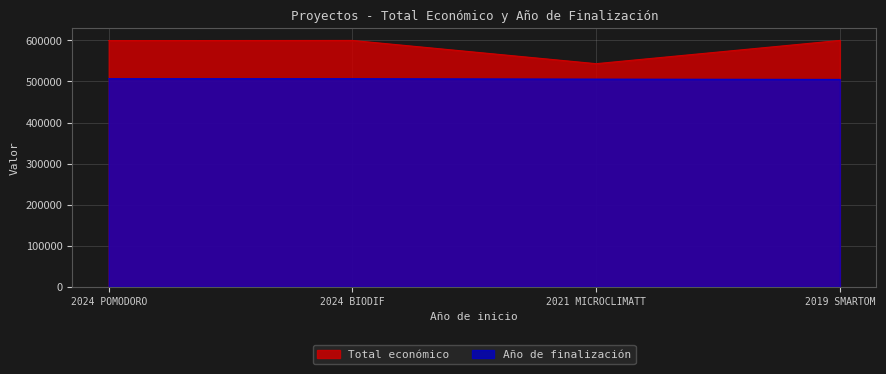

Which label corresponds to the largest value in the chart?

2019 SMARTOM